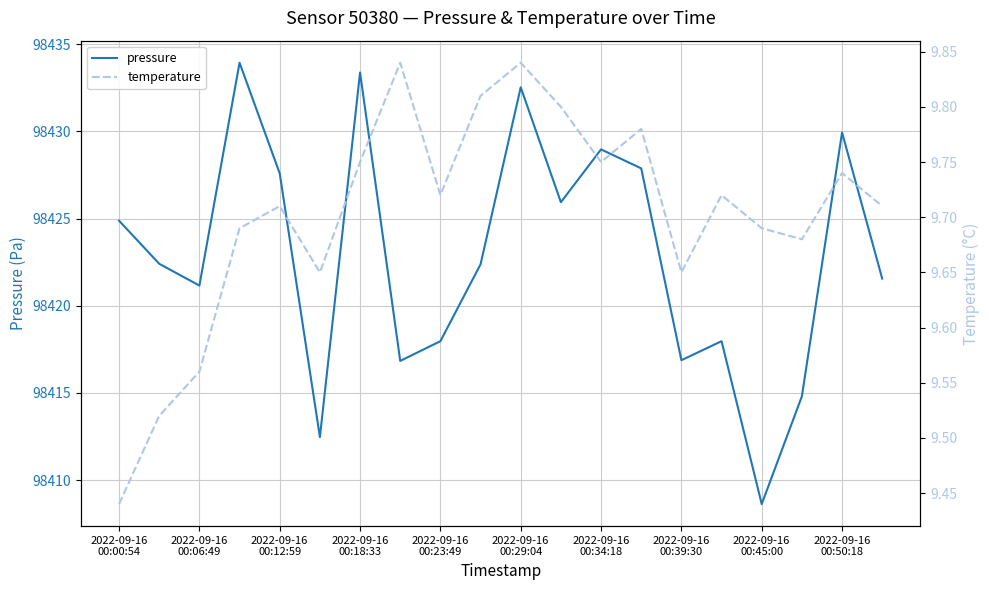

What position from the left is 13?

14